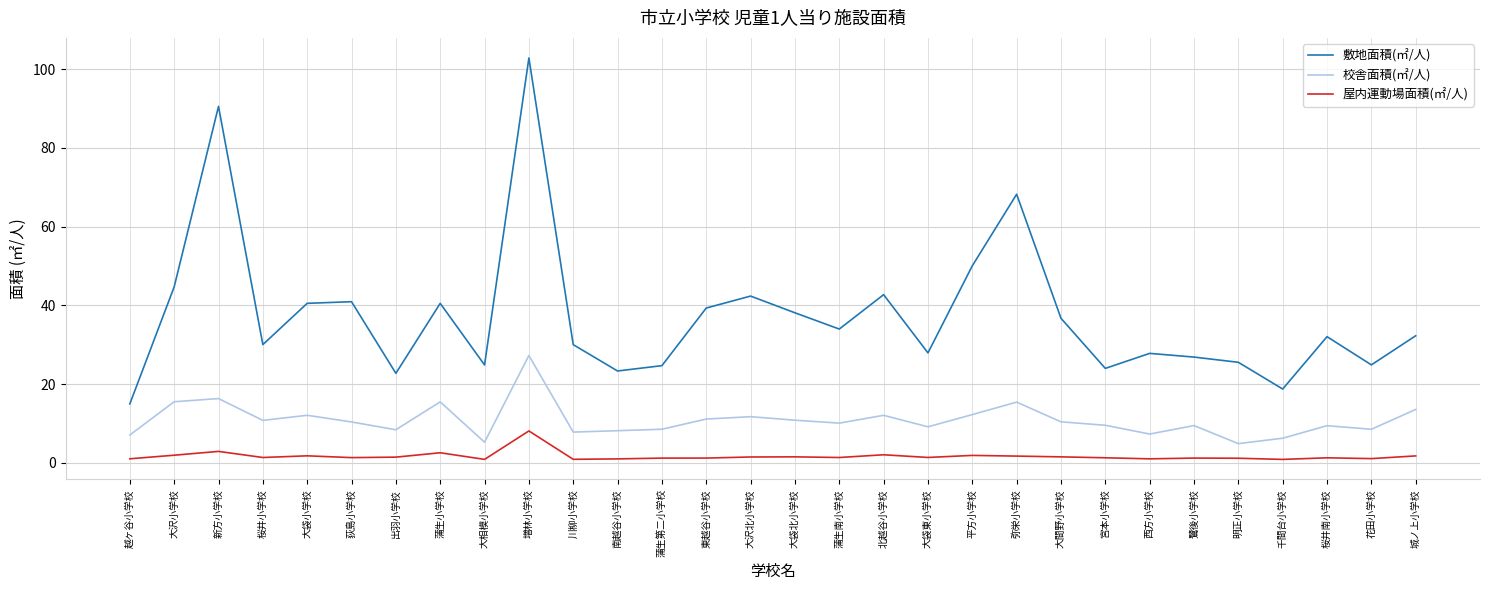

Read the 敷地面積(㎡/人) value at 川柳小学校.

30.0